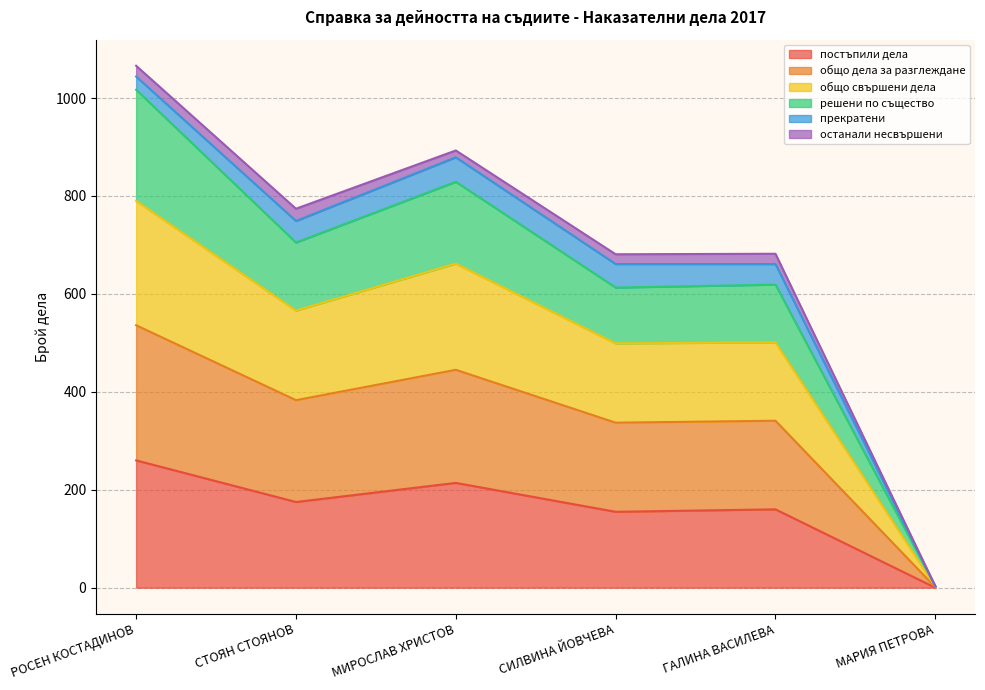

What is the label of the 6th point from the right?

РОСЕН КОСТАДИНОВ